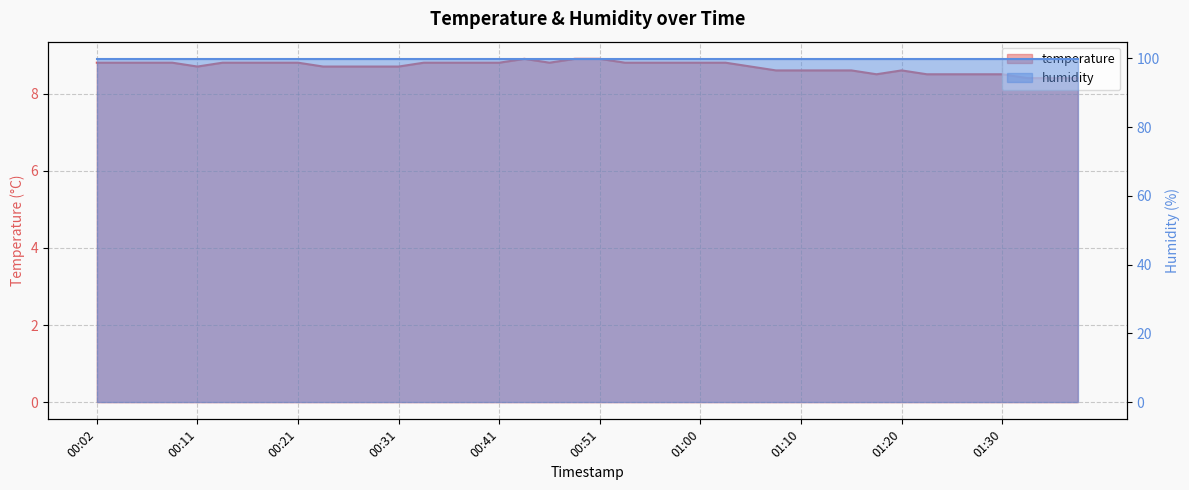

The chart shows a value of 11.6 at 00:31. True or false?

False